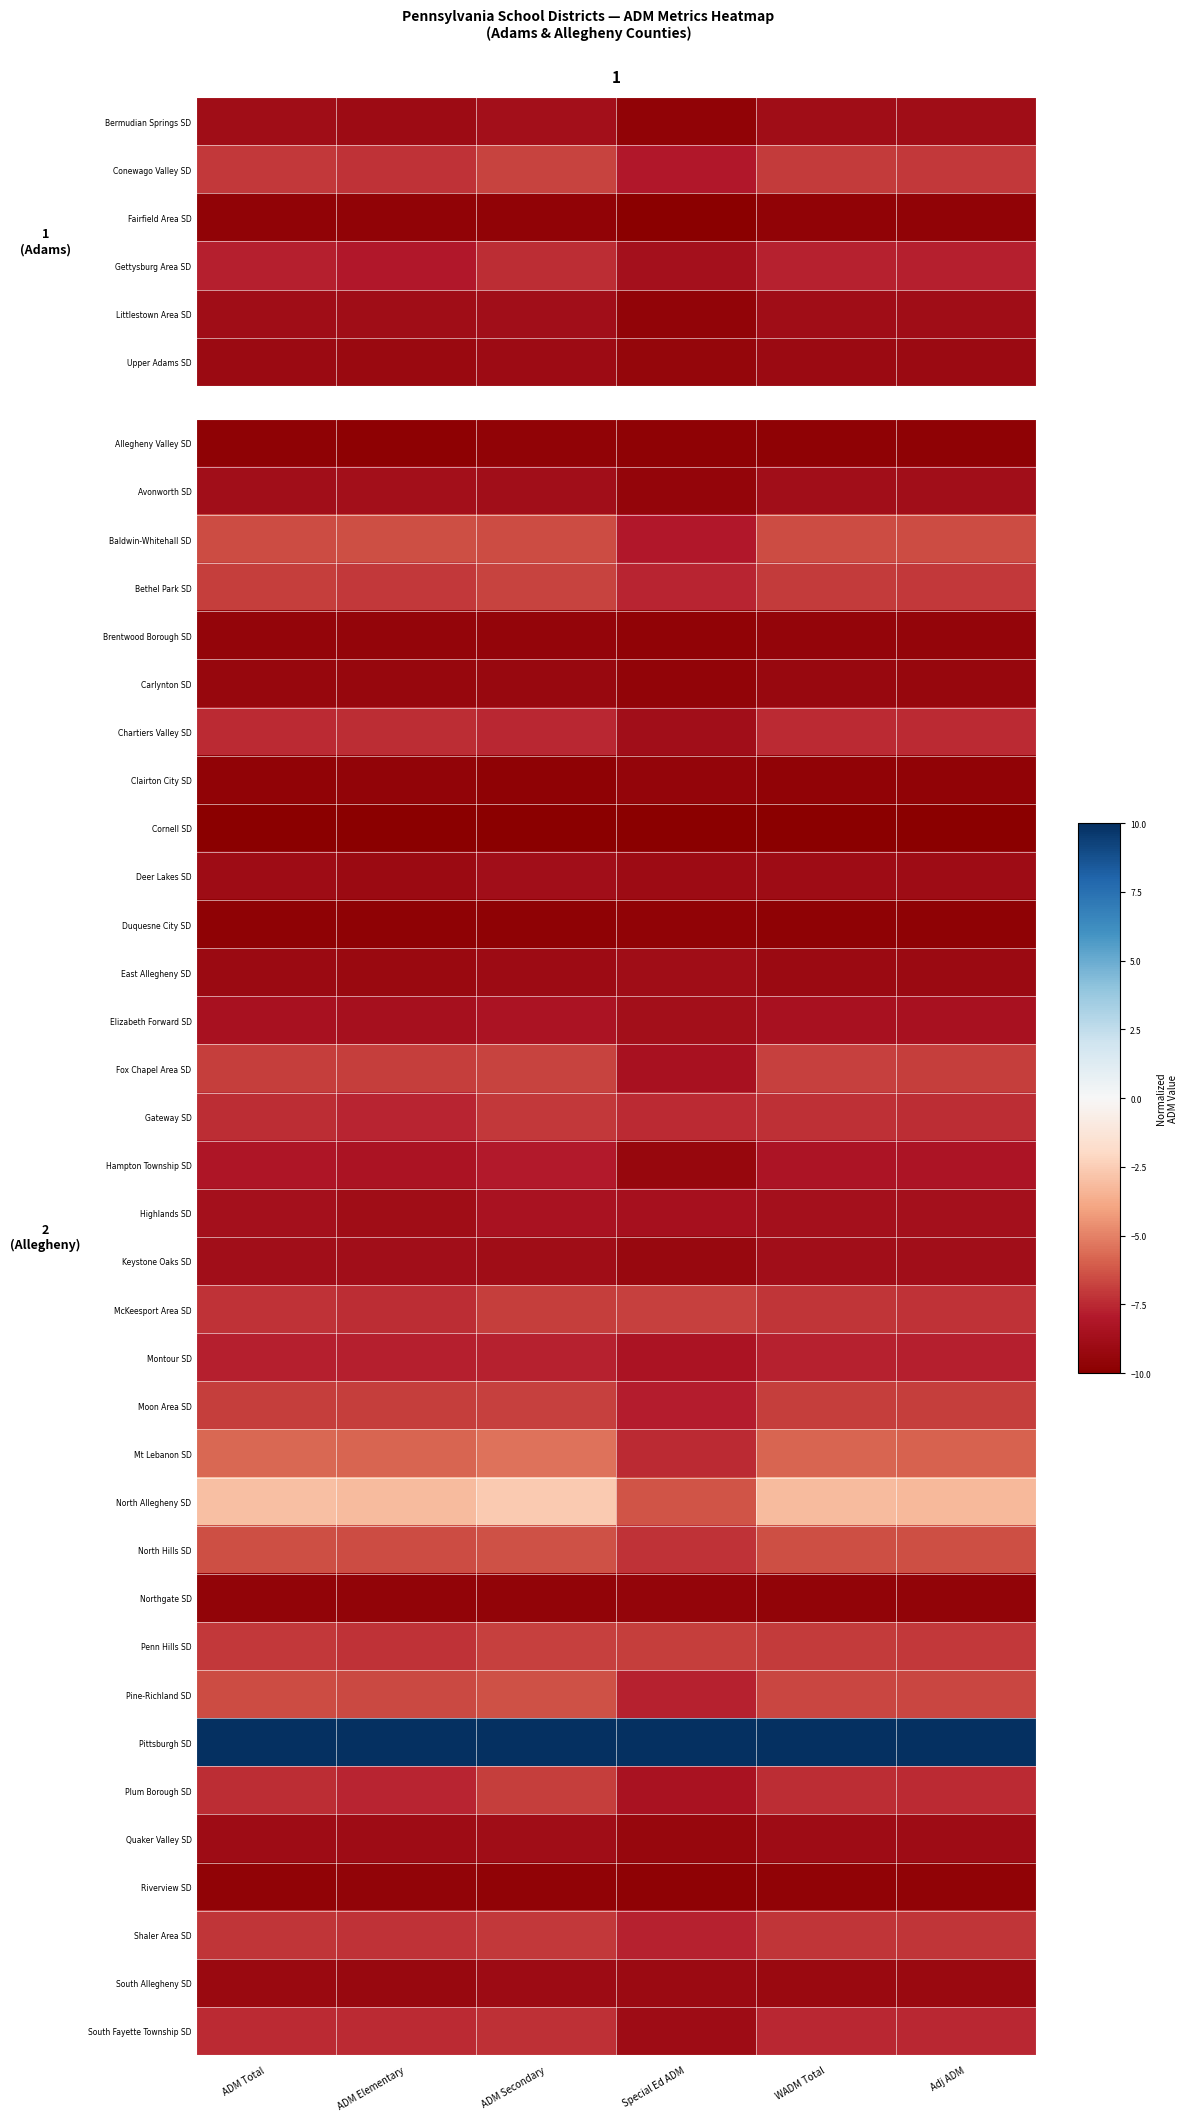

Reading left to right, extract all data points from this chart.

Allegheny Valley SD: ADM Total=-9.7	ADM Elementary=-9.8	ADM Secondary=-9.7	Special Ed ADM=-9.7	WADM Total=-9.7	Adj ADM=-9.7
Avonworth SD: ADM Total=-8.8	ADM Elementary=-8.7	ADM Secondary=-8.8	Special Ed ADM=-9.5	WADM Total=-8.8	Adj ADM=-8.8
Baldwin-Whitehall SD: ADM Total=-6.6	ADM Elementary=-6.5	ADM Secondary=-6.5	Special Ed ADM=-8.0	WADM Total=-6.6	Adj ADM=-6.6
Bethel Park SD: ADM Total=-6.9	ADM Elementary=-7.1	ADM Secondary=-6.8	Special Ed ADM=-7.6	WADM Total=-7.0	Adj ADM=-7.1
Brentwood Borough SD: ADM Total=-9.5	ADM Elementary=-9.5	ADM Secondary=-9.5	Special Ed ADM=-9.7	WADM Total=-9.5	Adj ADM=-9.5
Carlynton SD: ADM Total=-9.3	ADM Elementary=-9.4	ADM Secondary=-9.2	Special Ed ADM=-9.6	WADM Total=-9.3	Adj ADM=-9.3
Chartiers Valley SD: ADM Total=-7.4	ADM Elementary=-7.4	ADM Secondary=-7.5	Special Ed ADM=-8.8	WADM Total=-7.4	Adj ADM=-7.4
Clairton City SD: ADM Total=-9.6	ADM Elementary=-9.6	ADM Secondary=-9.7	Special Ed ADM=-9.5	WADM Total=-9.6	Adj ADM=-9.6
Cornell SD: ADM Total=-10.0	ADM Elementary=-10.0	ADM Secondary=-10.0	Special Ed ADM=-10.0	WADM Total=-10.0	Adj ADM=-10.0
Deer Lakes SD: ADM Total=-9.0	ADM Elementary=-9.1	ADM Secondary=-8.8	Special Ed ADM=-9.0	WADM Total=-8.9	Adj ADM=-9.0
Duquesne City SD: ADM Total=-9.7	ADM Elementary=-9.7	ADM Secondary=-9.7	Special Ed ADM=-9.7	WADM Total=-9.7	Adj ADM=-9.7
East Allegheny SD: ADM Total=-9.1	ADM Elementary=-9.2	ADM Secondary=-9.1	Special Ed ADM=-8.9	WADM Total=-9.1	Adj ADM=-9.1
Elizabeth Forward SD: ADM Total=-8.5	ADM Elementary=-8.6	ADM Secondary=-8.3	Special Ed ADM=-8.7	WADM Total=-8.4	Adj ADM=-8.5
Fox Chapel Area SD: ADM Total=-6.9	ADM Elementary=-6.9	ADM Secondary=-6.8	Special Ed ADM=-8.5	WADM Total=-6.9	Adj ADM=-6.9
Gateway SD: ADM Total=-7.4	ADM Elementary=-7.6	ADM Secondary=-7.1	Special Ed ADM=-7.5	WADM Total=-7.3	Adj ADM=-7.4
Hampton Township SD: ADM Total=-8.2	ADM Elementary=-8.3	ADM Secondary=-8.0	Special Ed ADM=-9.3	WADM Total=-8.2	Adj ADM=-8.3
Highlands SD: ADM Total=-8.6	ADM Elementary=-8.8	ADM Secondary=-8.4	Special Ed ADM=-8.5	WADM Total=-8.6	Adj ADM=-8.6
Keystone Oaks SD: ADM Total=-8.8	ADM Elementary=-8.8	ADM Secondary=-8.9	Special Ed ADM=-9.3	WADM Total=-8.8	Adj ADM=-8.8
McKeesport Area SD: ADM Total=-7.2	ADM Elementary=-7.4	ADM Secondary=-6.9	Special Ed ADM=-6.8	WADM Total=-7.2	Adj ADM=-7.2
Montour SD: ADM Total=-7.7	ADM Elementary=-7.7	ADM Secondary=-7.7	Special Ed ADM=-8.3	WADM Total=-7.7	Adj ADM=-7.7
Moon Area SD: ADM Total=-6.9	ADM Elementary=-6.9	ADM Secondary=-6.8	Special Ed ADM=-7.8	WADM Total=-6.9	Adj ADM=-6.9
Mt Lebanon SD: ADM Total=-5.7	ADM Elementary=-5.8	ADM Secondary=-5.4	Special Ed ADM=-7.4	WADM Total=-5.8	Adj ADM=-5.9
North Allegheny SD: ADM Total=-3.0	ADM Elementary=-3.2	ADM Secondary=-2.6	Special Ed ADM=-6.3	WADM Total=-3.2	Adj ADM=-3.3
North Hills SD: ADM Total=-6.5	ADM Elementary=-6.5	ADM Secondary=-6.3	Special Ed ADM=-7.2	WADM Total=-6.4	Adj ADM=-6.5
Northgate SD: ADM Total=-9.5	ADM Elementary=-9.5	ADM Secondary=-9.6	Special Ed ADM=-9.5	WADM Total=-9.5	Adj ADM=-9.5
Penn Hills SD: ADM Total=-7.0	ADM Elementary=-7.2	ADM Secondary=-6.8	Special Ed ADM=-6.9	WADM Total=-7.0	Adj ADM=-7.0
Pine-Richland SD: ADM Total=-6.6	ADM Elementary=-6.6	ADM Secondary=-6.4	Special Ed ADM=-7.7	WADM Total=-6.6	Adj ADM=-6.7
Pittsburgh SD: ADM Total=10.0	ADM Elementary=10.0	ADM Secondary=10.0	Special Ed ADM=10.0	WADM Total=10.0	Adj ADM=10.0
Plum Borough SD: ADM Total=-7.4	ADM Elementary=-7.6	ADM Secondary=-6.9	Special Ed ADM=-8.4	WADM Total=-7.4	Adj ADM=-7.5
Quaker Valley SD: ADM Total=-8.9	ADM Elementary=-9.0	ADM Secondary=-8.8	Special Ed ADM=-9.4	WADM Total=-8.9	Adj ADM=-8.9
Riverview SD: ADM Total=-9.6	ADM Elementary=-9.6	ADM Secondary=-9.7	Special Ed ADM=-9.7	WADM Total=-9.6	Adj ADM=-9.6
Shaler Area SD: ADM Total=-7.2	ADM Elementary=-7.2	ADM Secondary=-7.0	Special Ed ADM=-7.7	WADM Total=-7.1	Adj ADM=-7.2
South Allegheny SD: ADM Total=-9.2	ADM Elementary=-9.3	ADM Secondary=-9.0	Special Ed ADM=-9.1	WADM Total=-9.2	Adj ADM=-9.2
South Fayette Township SD: ADM Total=-7.5	ADM Elementary=-7.4	ADM Secondary=-7.3	Special Ed ADM=-9.0	WADM Total=-7.5	Adj ADM=-7.5